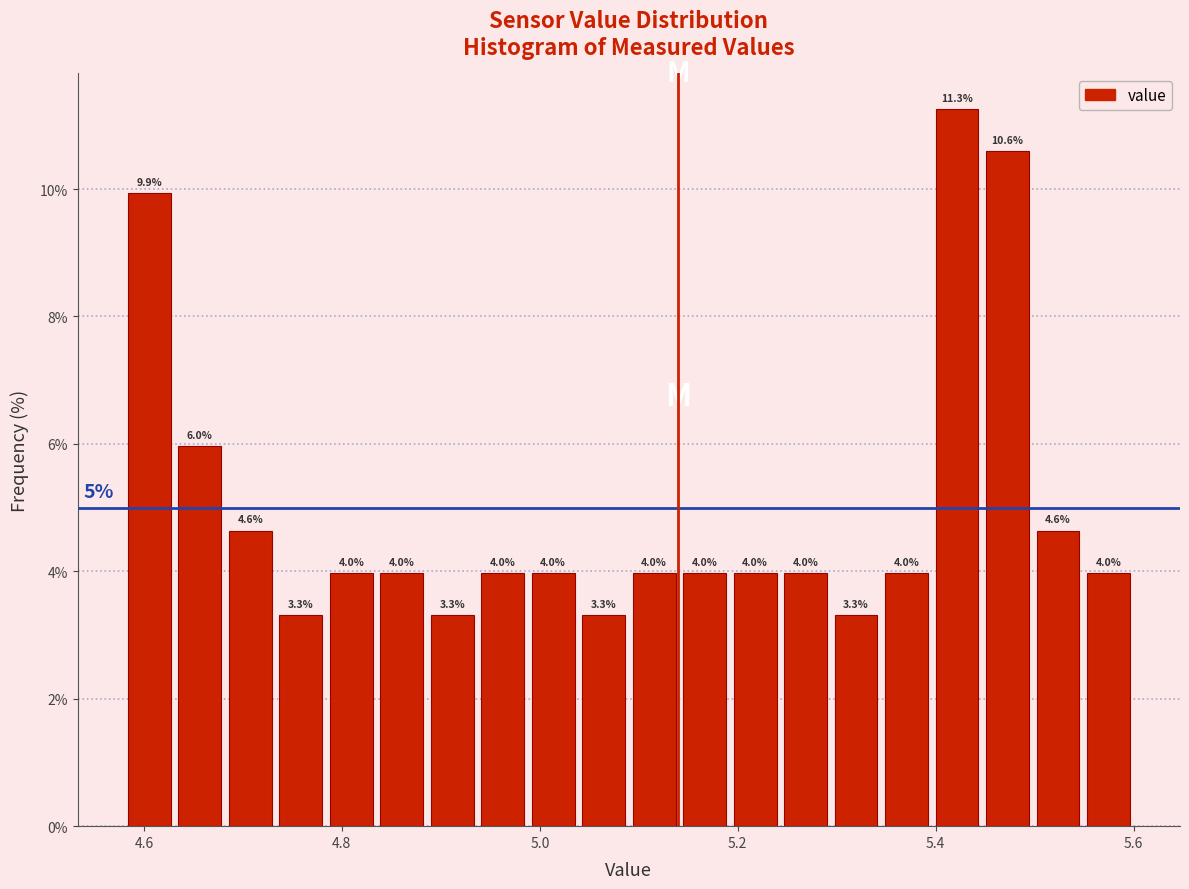

Around what value on the x-axis is the tallest bar? Give the approximate position of its centre, as read against the axis.

5.42